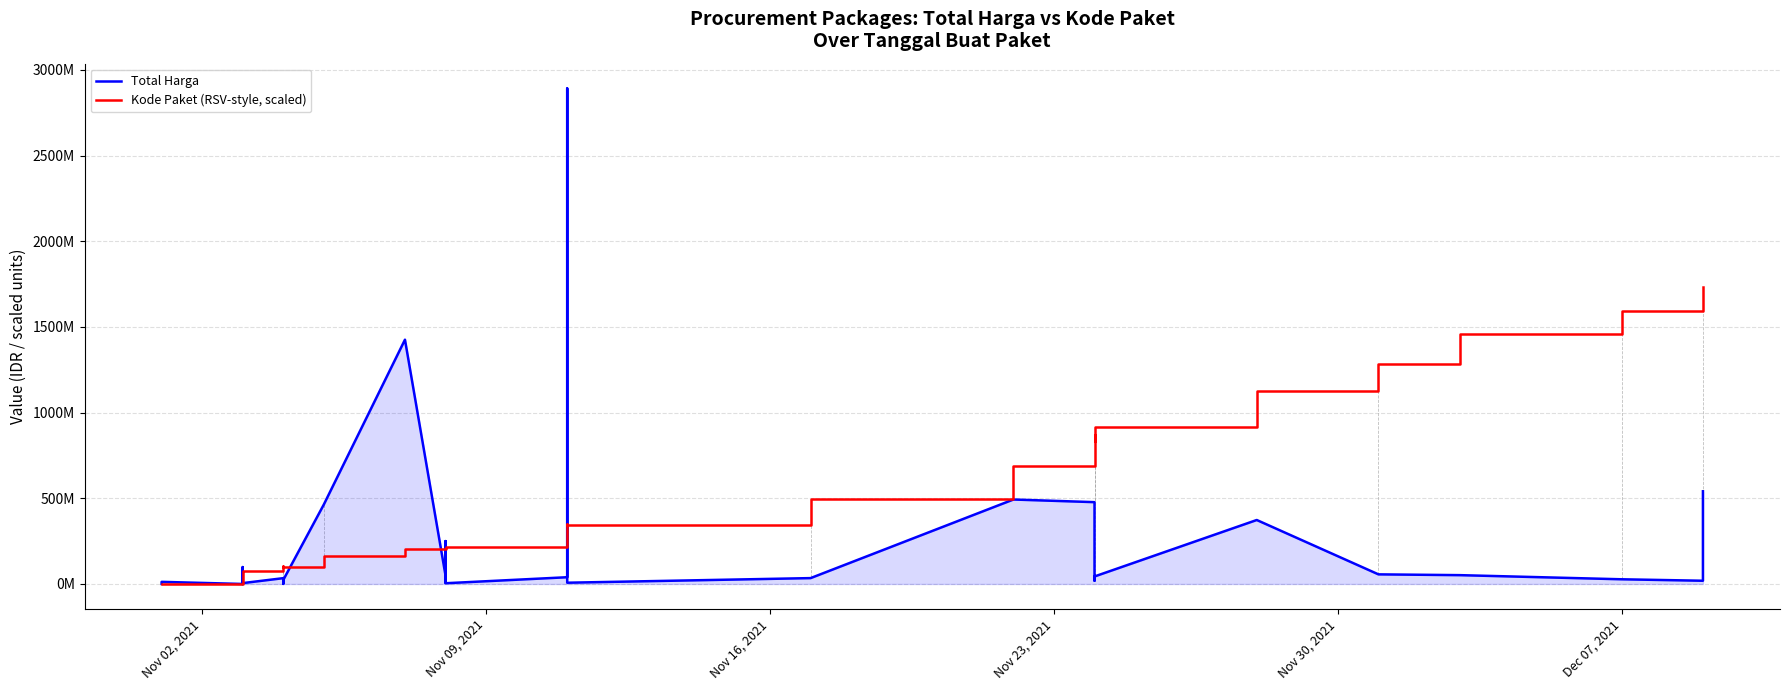

Reading right to left, transcribe all the data shown in this chart.

Total Harga: 541071000.0	18900000.0	27412000.0	51601000.0	56152800.0	373404000.0	43859200.0	19175000.0	477600000.0	493000000.0	34292000.0	7401240.0	2892122000.0	39440000.0	4350000.0	250350000.0	15513960.0	9180000.0	49730040.0	1425867900.0	464002100.0	23653000.0	577875.0	32441200.0	34000000.0	5129000.0	8742500.0	182000.0	4672200.0	265000.0	2772000.0	98772570.0	78000.0	12453900.0	333600.0
Kode Paket (RSV-style, scaled): 1735273200.0	1711103176.5	1594549122.1	1460897982.5	1283551524.8	1128644213.1	914376519.2	832004182.6	871527961.3	689387346.5	493711020.5	341530774.8	348180333.0	346262670.1	213134529.5	208875823.7	209436179.7	209299203.8	212250412.2	203708095.8	164221674.2	101324822.8	102159130.6	101885178.8	100440705.5	75199779.4	73879829.6	73294568.9	72671951.1	71999523.8	71601048.4	68898887.1	62074995.9	2627447.2	0.0